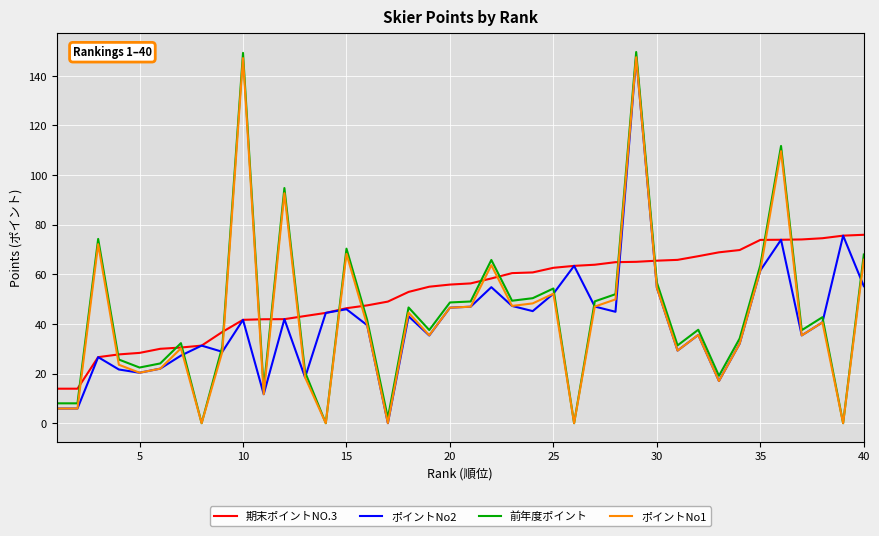

What is the minimum value for 期末ポイントNO.3?

13.9